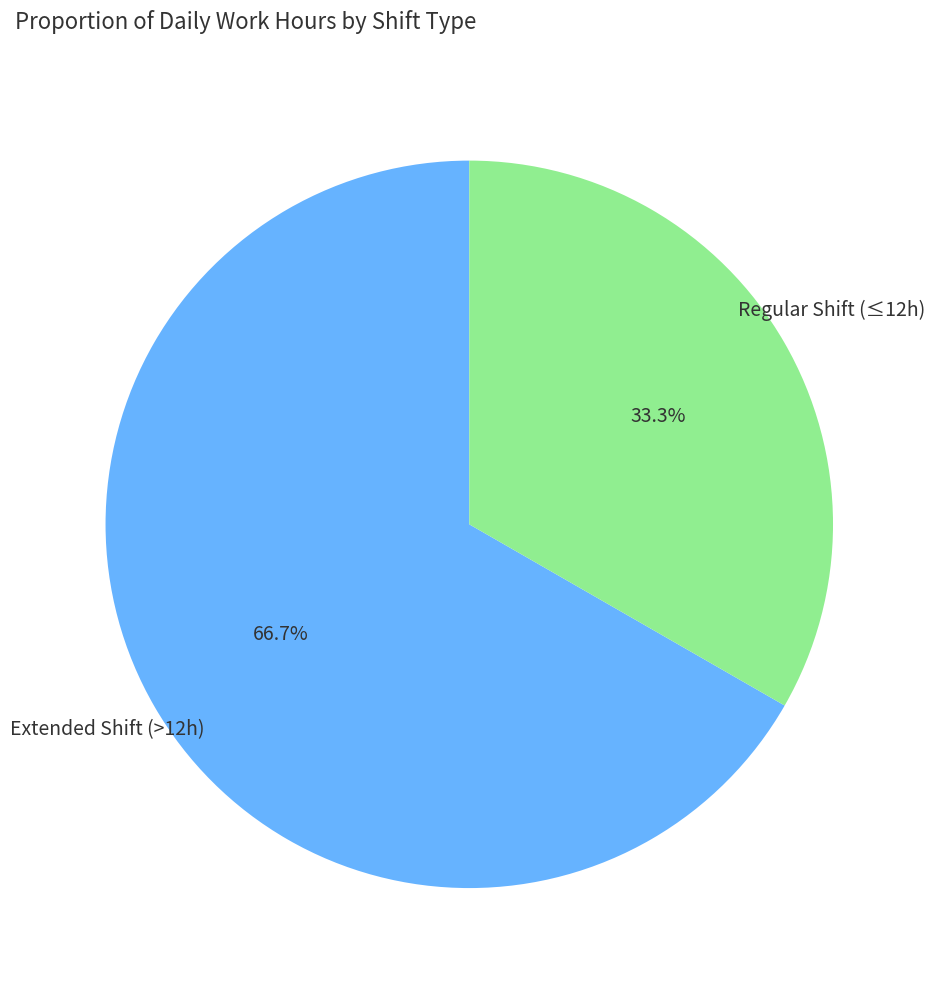

Is there a majority slice in this chart?

Yes